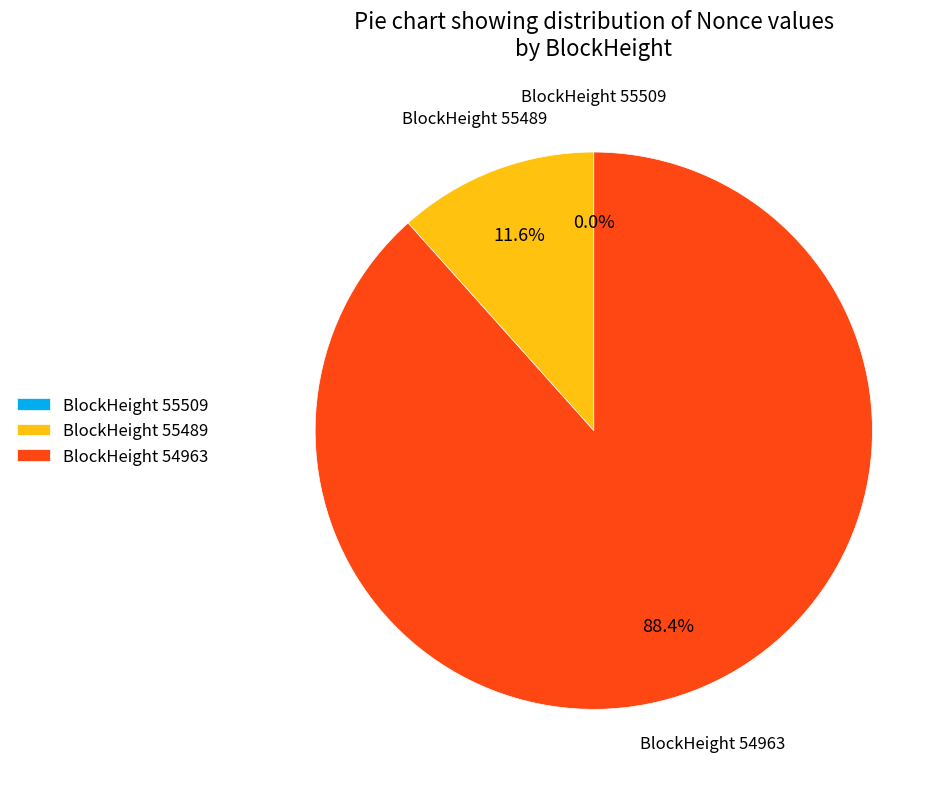

Between BlockHeight 55489 and BlockHeight 54963, which is larger?

BlockHeight 54963